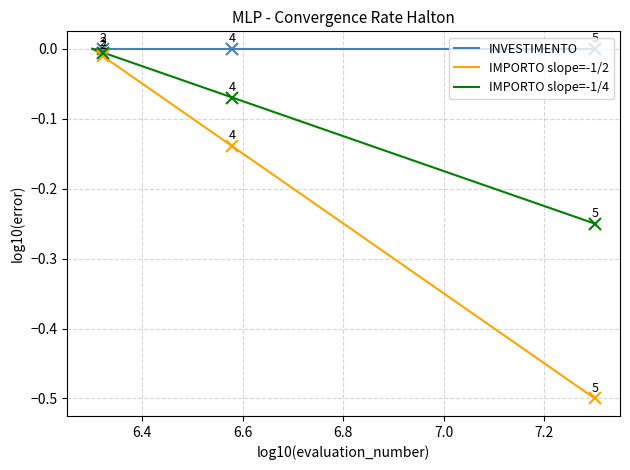

Which series has the largest total across all categories?

INVESTIMENTO